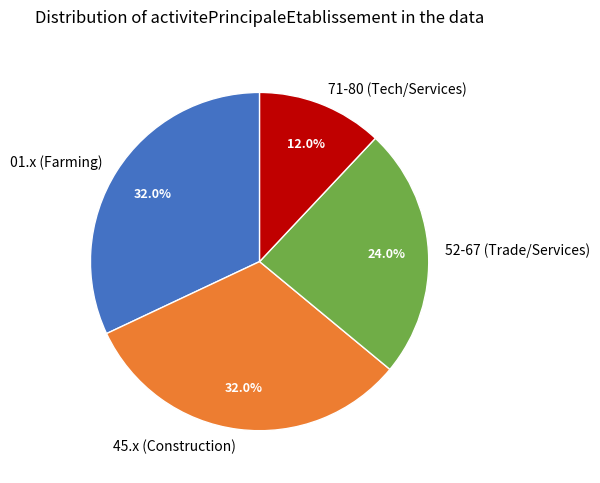

What percentage do 52-67 (Trade/Services) and 71-80 (Tech/Services) together represent?

36.0%